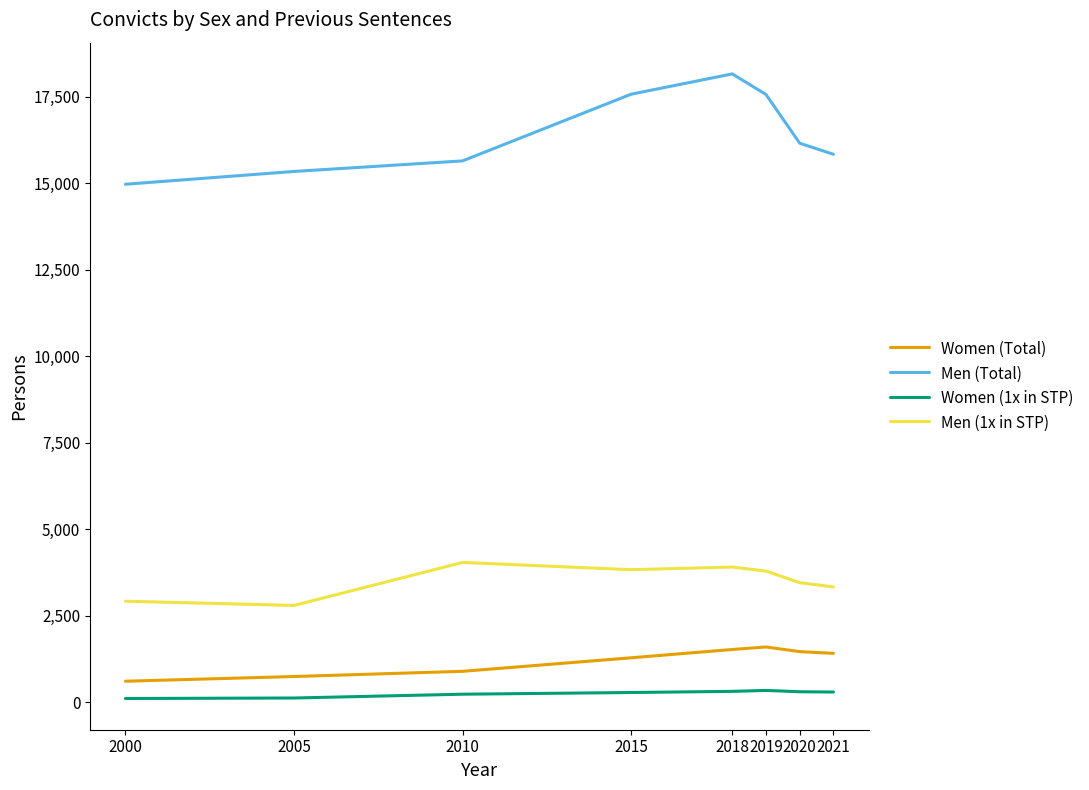

What is the greatest value displayed?

18155